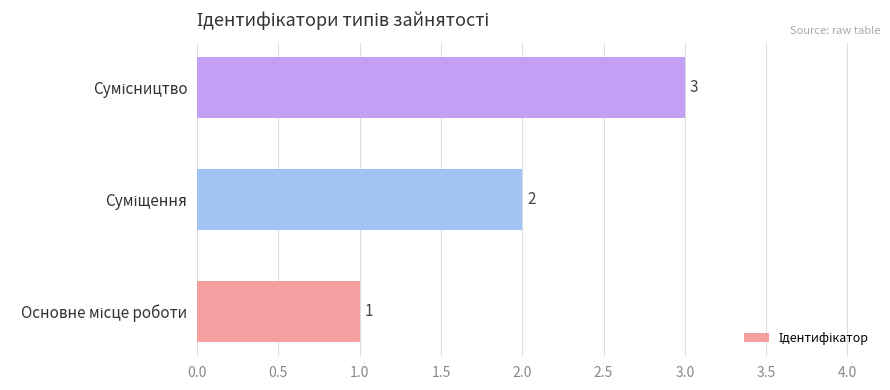

How many values are between 1 and 3?

3